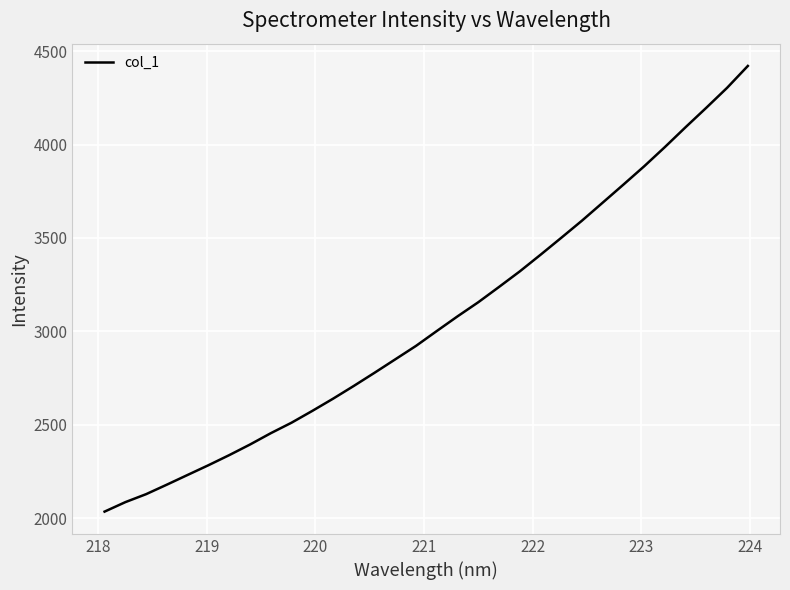

What is the greatest value displayed?

4421.1